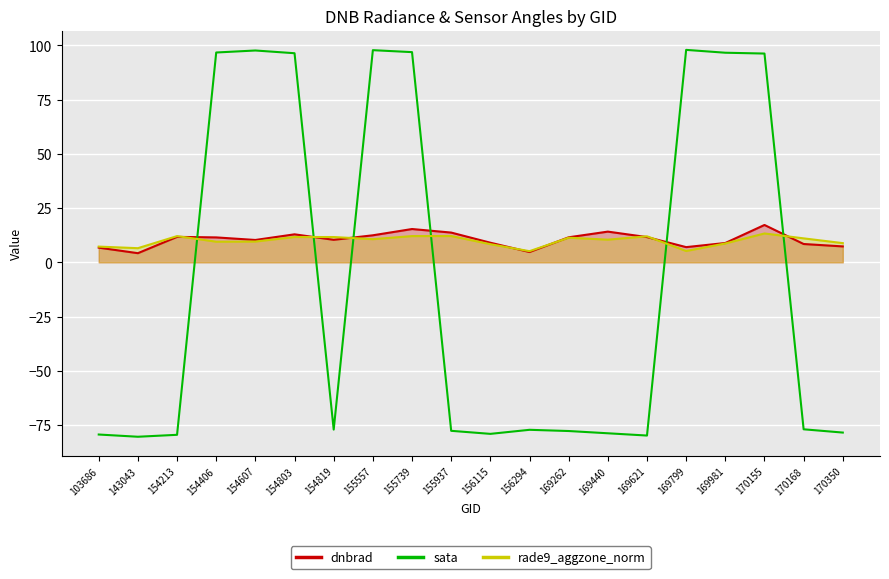

Where is dnbrad nearest to the value 10?

154607